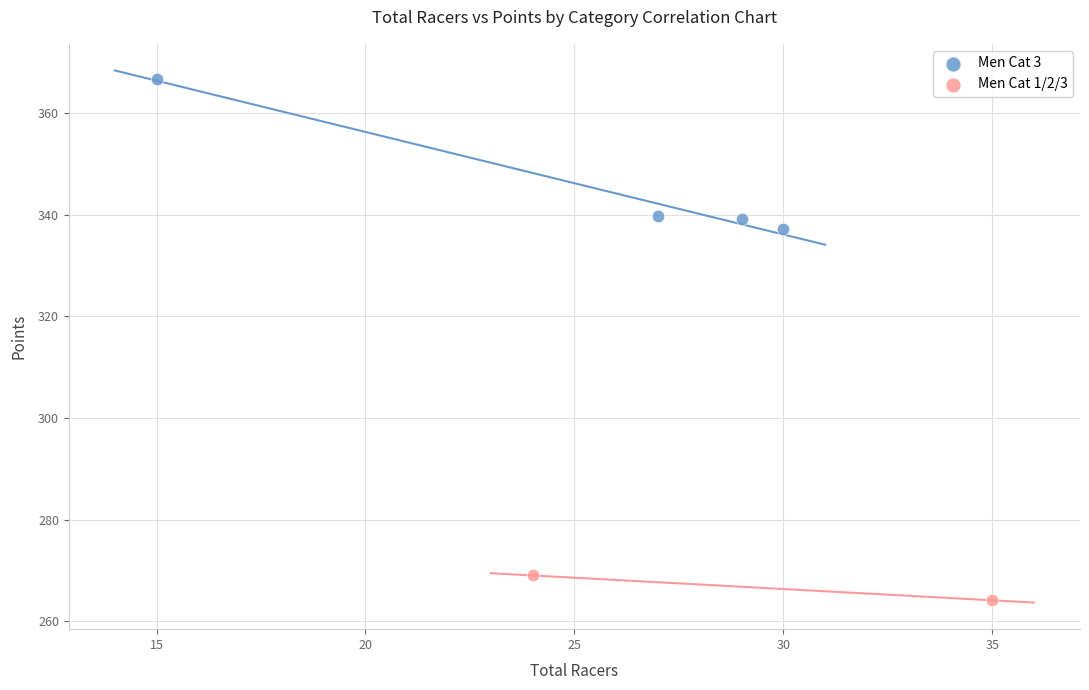

What are all the series names shown in the legend?

Men Cat 3, Men Cat 1/2/3